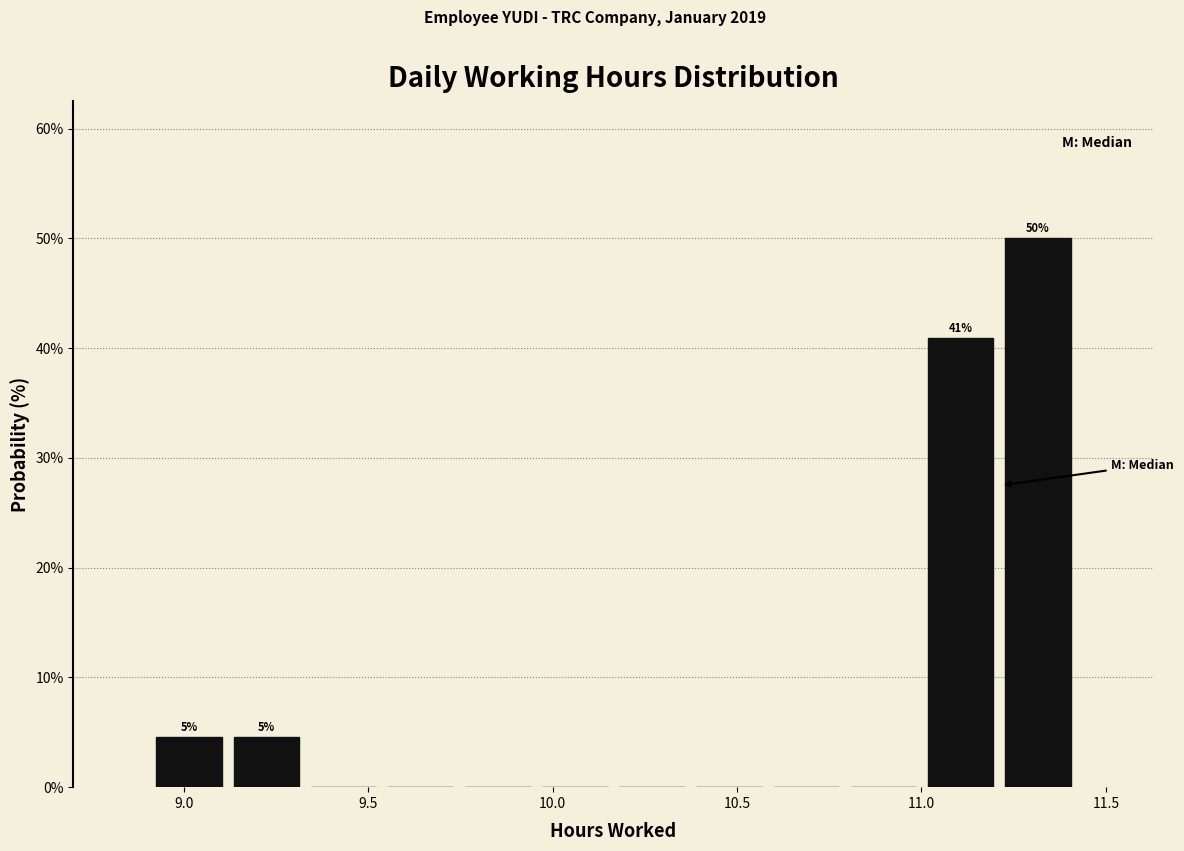

Over which range of the x-axis is the bar tallest?

11.20 to 11.40